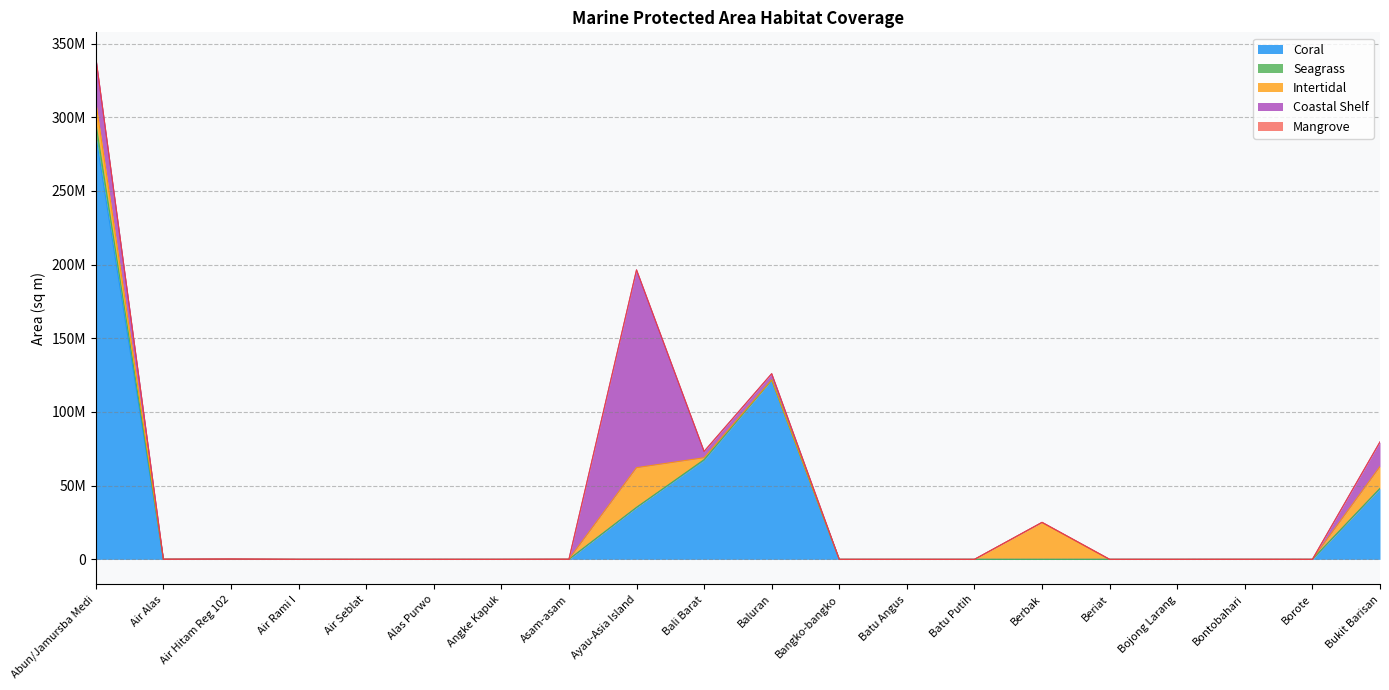

What is the sum of all Coastal Shelf values?

189949025.7